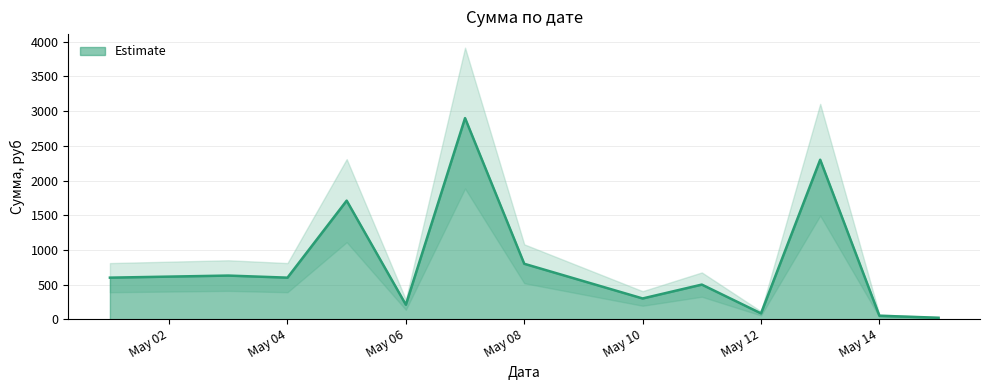

The chart shows a value of 600 at 2020-05-01. True or false?

True